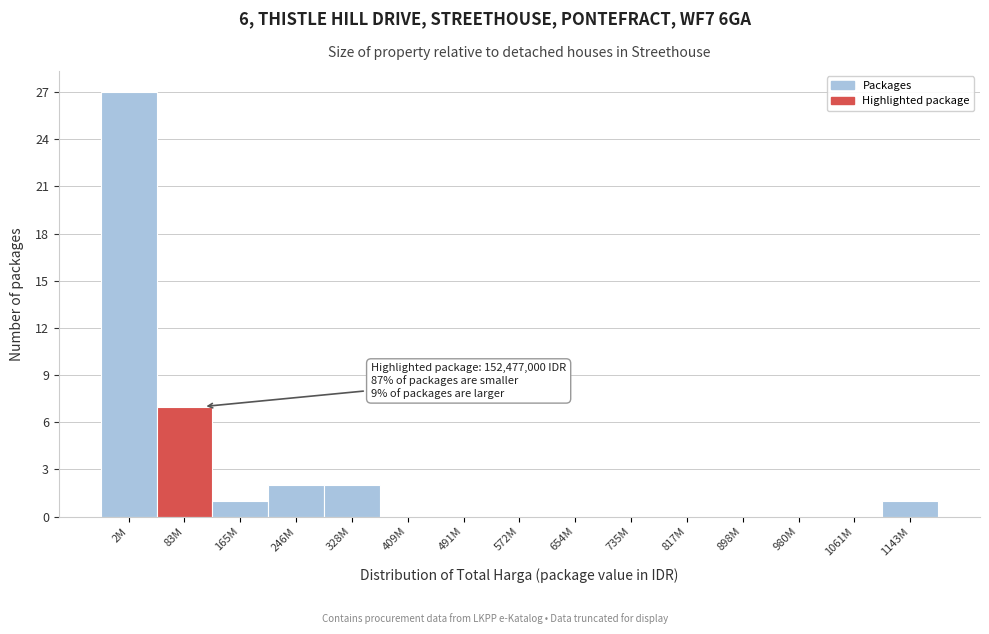

Reading left to right, list all the values displayed in this chart.

2M=27	83M=7	165M=1	246M=2	328M=2	409M=0	491M=0	572M=0	654M=0	735M=0	817M=0	898M=0	980M=0	1061M=0	1143M=1